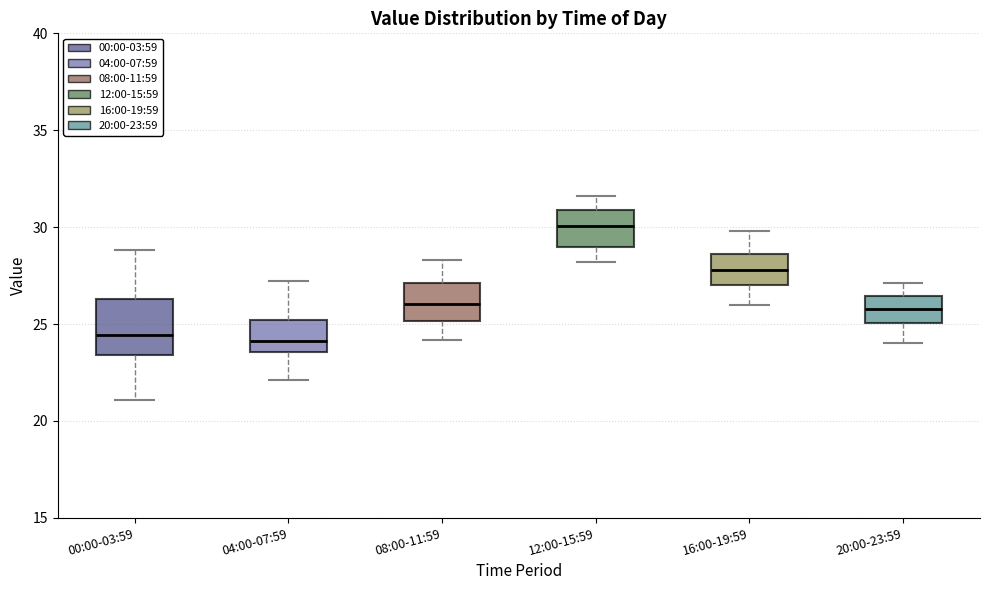

Where does the median line of the box for 08:00-11:59 sit on the y-axis? The values are not printed on the chart, so give them approximately, as read against the axis.

26.0